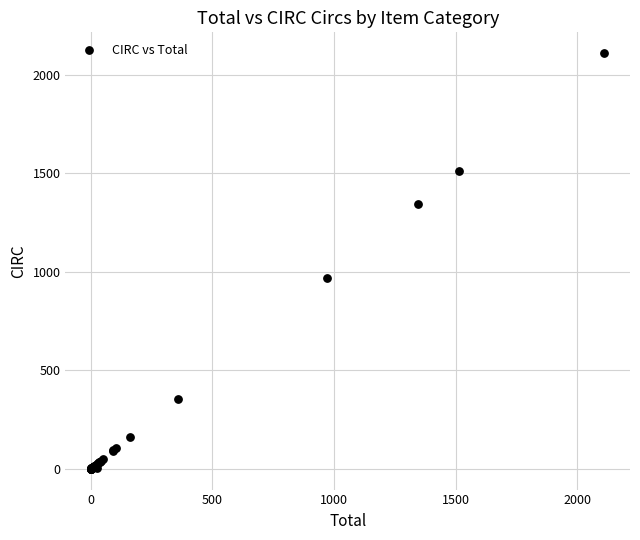

What Y value in the scatter plot is closest to 1055?

969